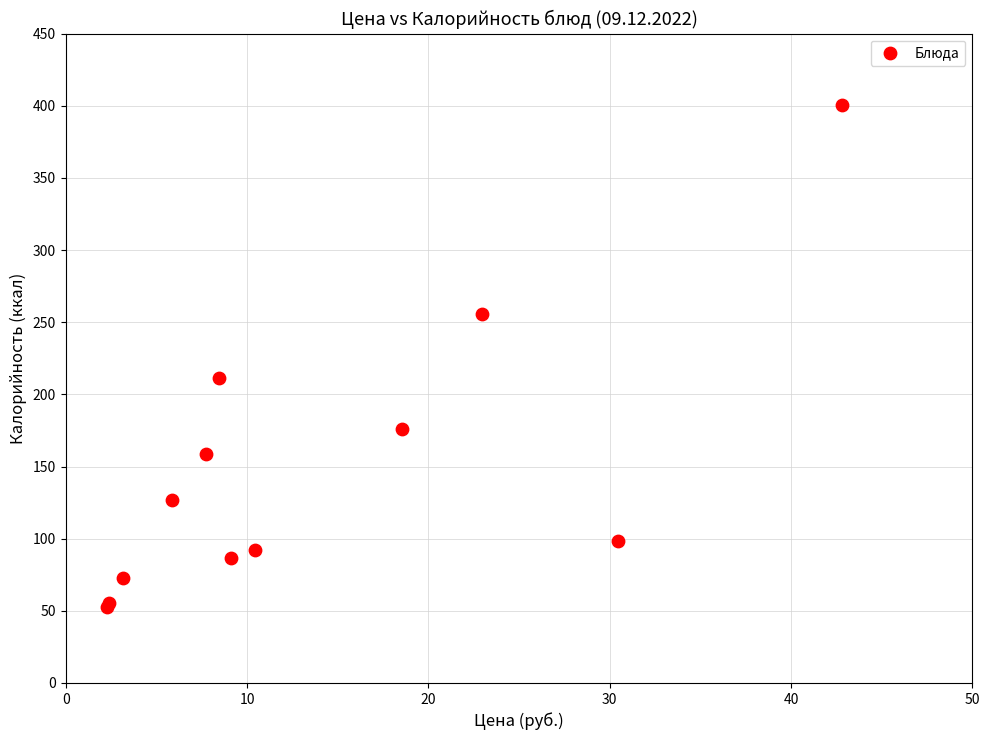

What Y value in the scatter plot is closest to 226?

211.5